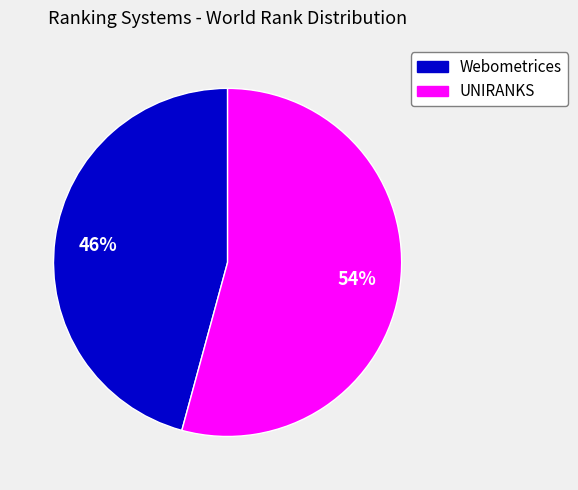

How many segments does this pie chart have?

2